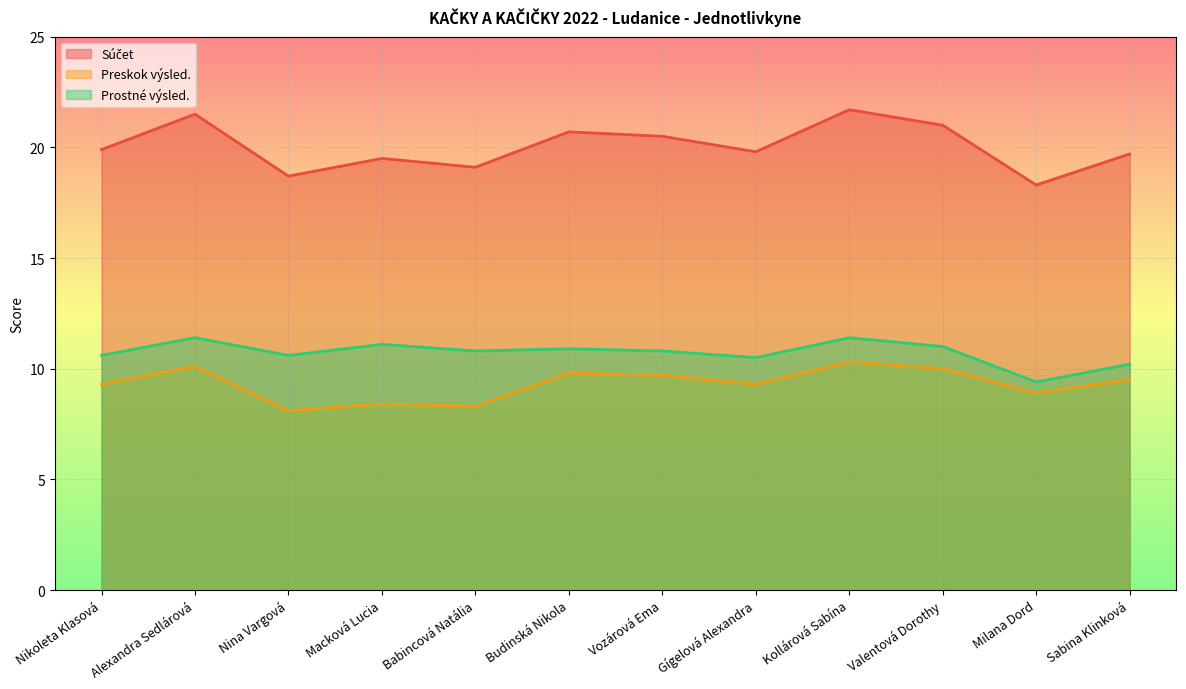

At which label is Preskok výsled. closest to 9?

Milana Dord